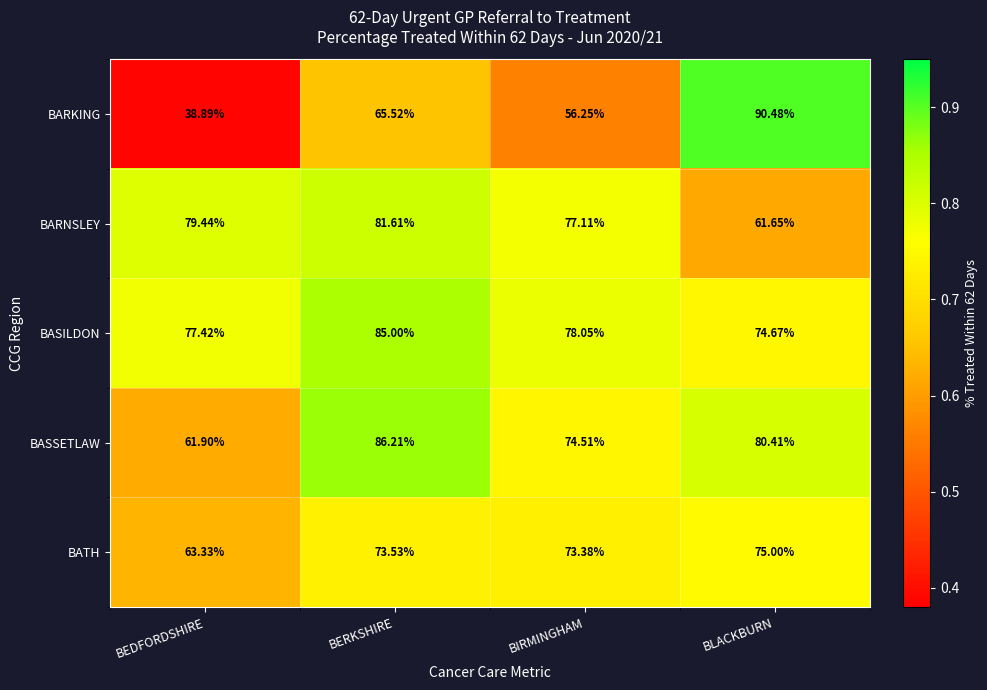

Which series has the largest total across all categories?

BASILDON